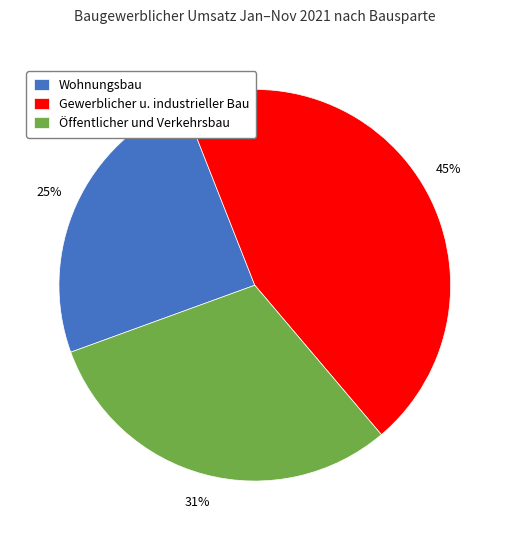

What percentage is the Öffentlicher und Verkehrsbau slice, to the nearest percent?

31%